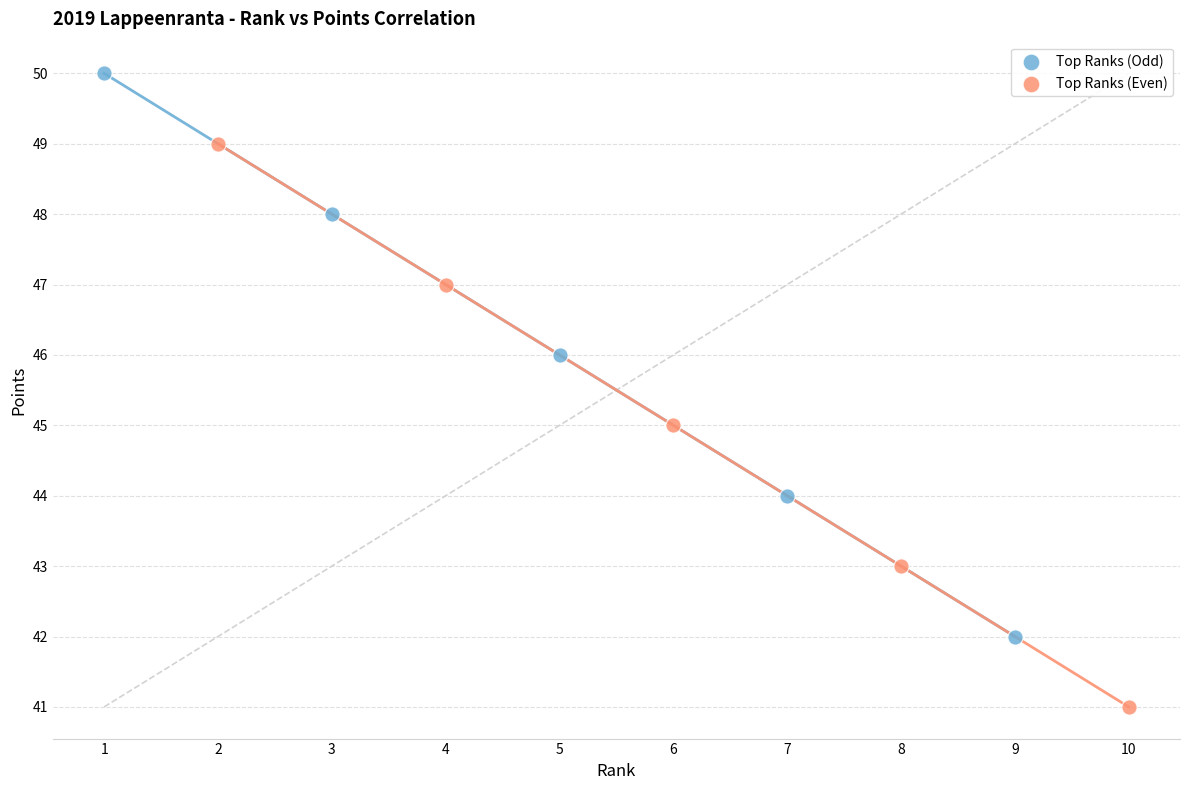

Which series contains the highest Y value?

Top Ranks (Odd)